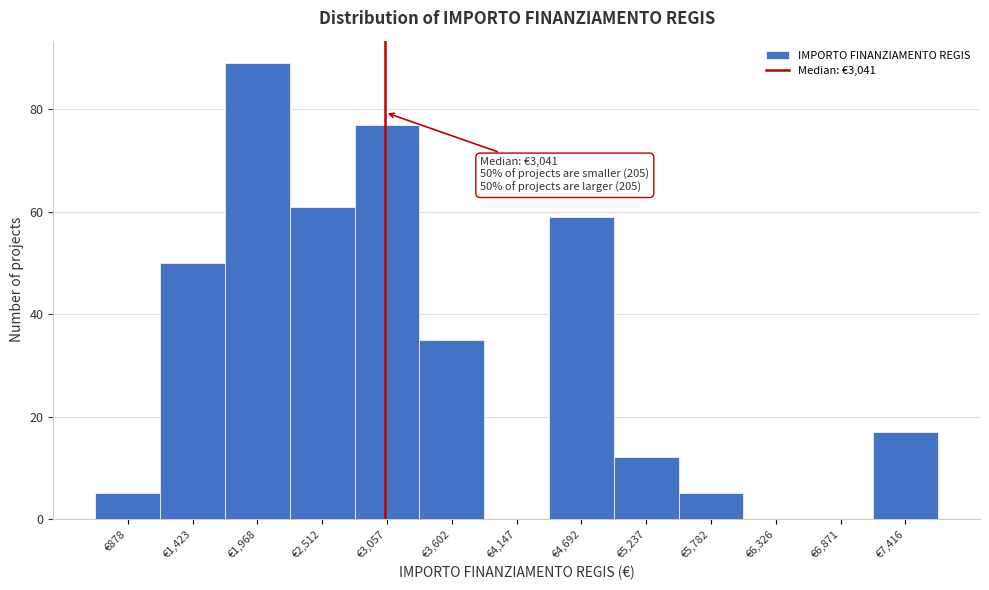

Over which range of the x-axis is the bar tallest?

1700 to 2200